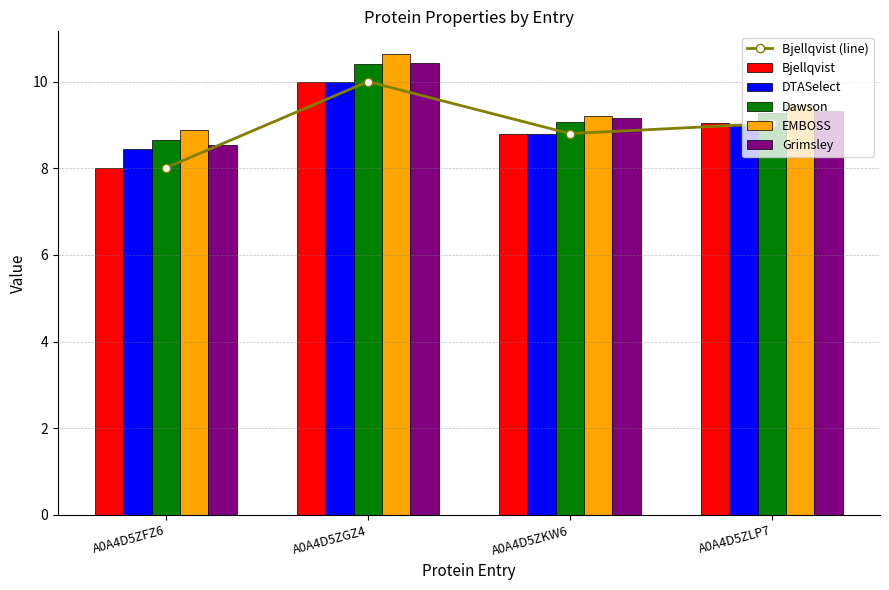

What are all the series names shown in the legend?

Bjellqvist (line), Bjellqvist, DTASelect, Dawson, EMBOSS, Grimsley